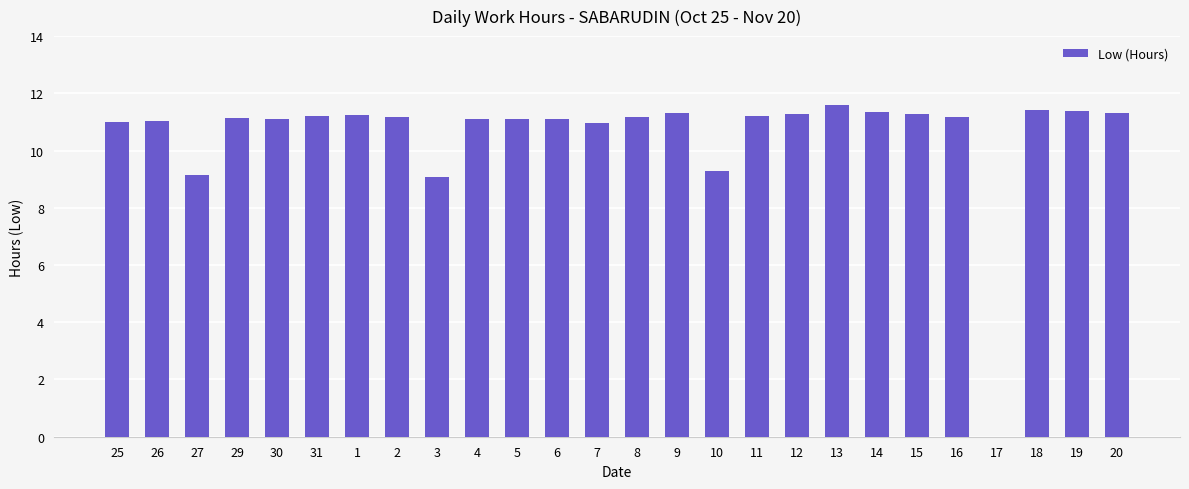

Approximately how many times larger is the value at 30 compared to 26?

1.0